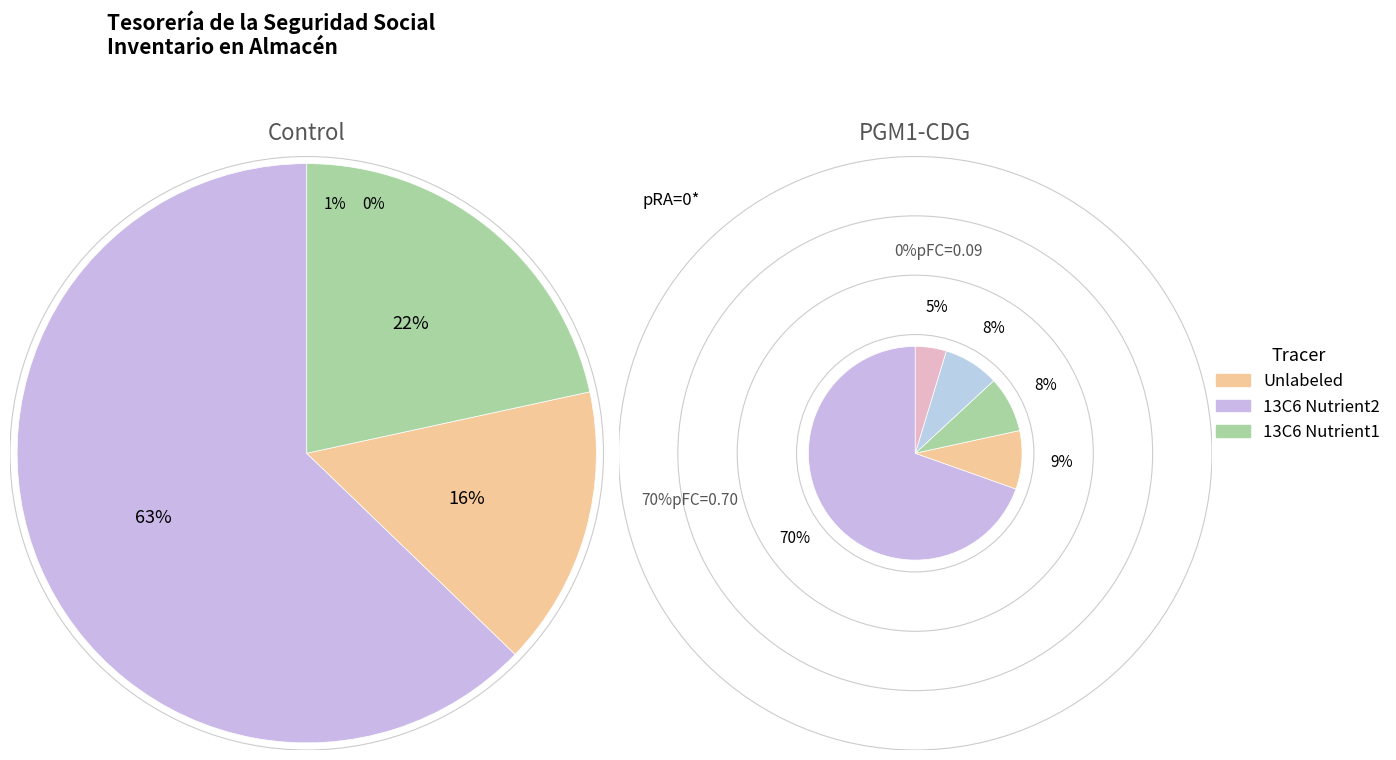

The Carpeta de 3" slice represents 1% of the pie. True or false?

False